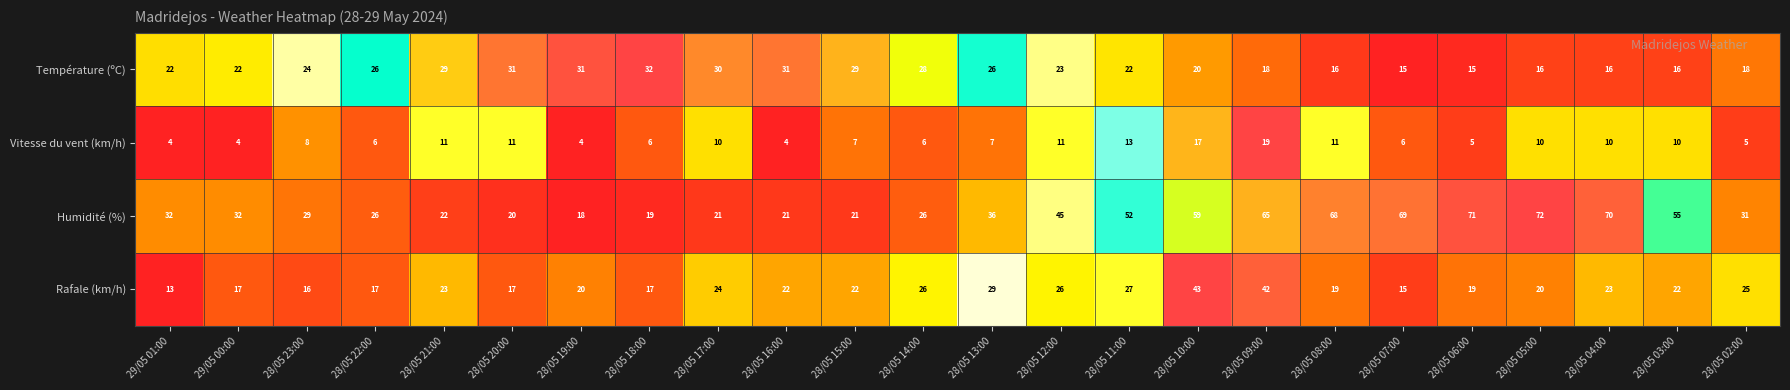

What is the total value across all series at 28/05 08:00?

114